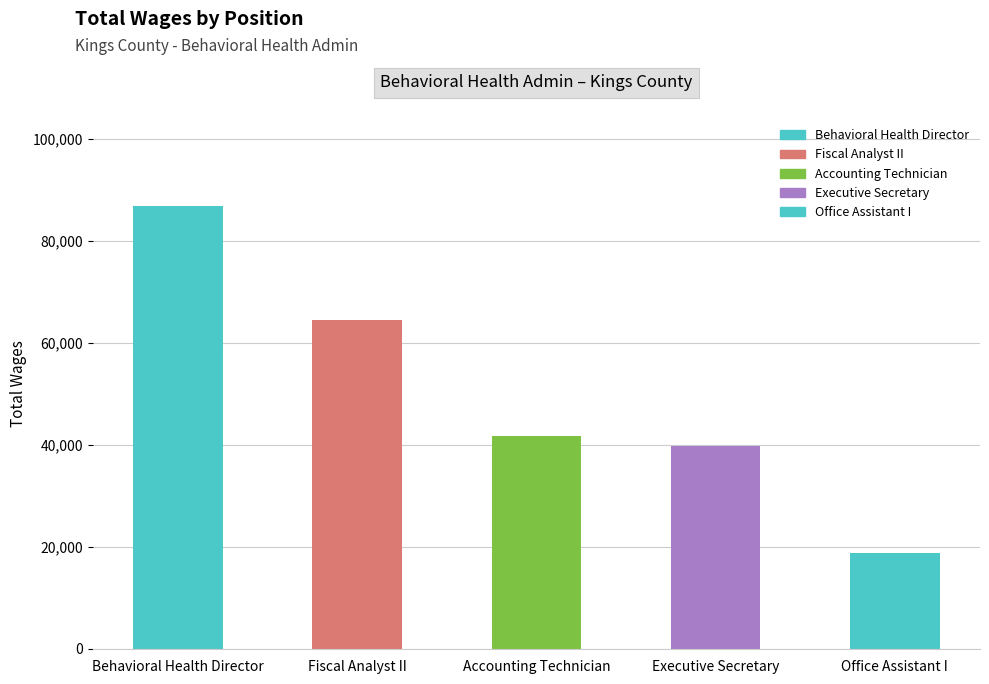

What is the minimum value shown in the chart?

18755